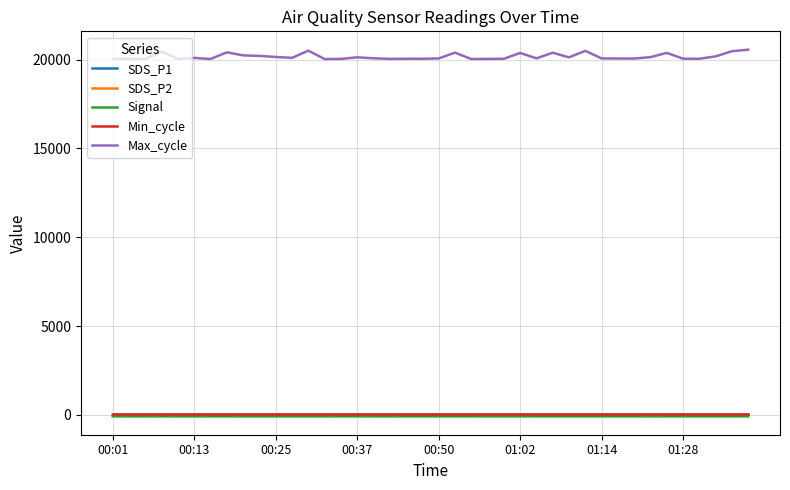

Is this an area chart (filled region under the line)?

No